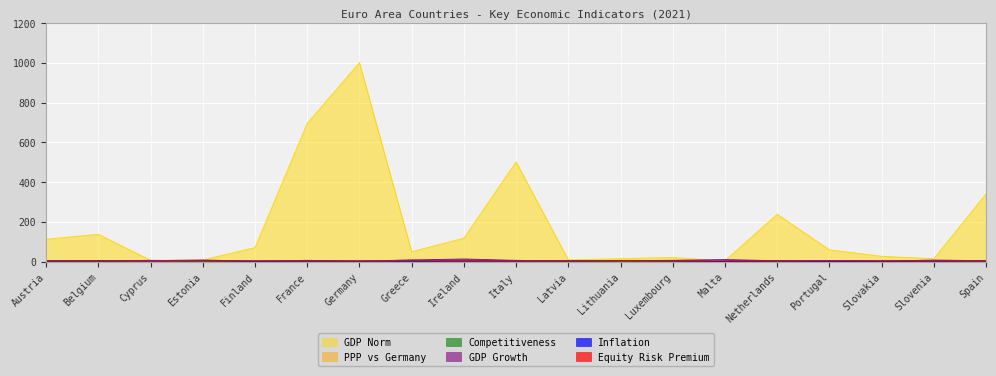

How many times do GDP Growth and GDP Norm cross each other?

2